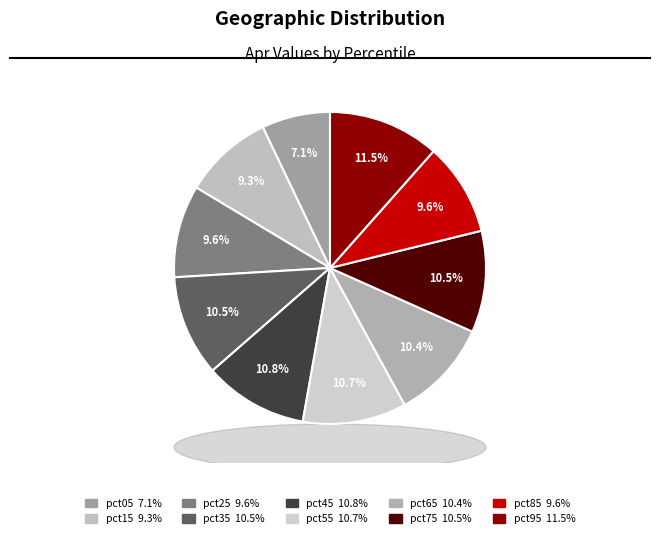

How many segments does this pie chart have?

10